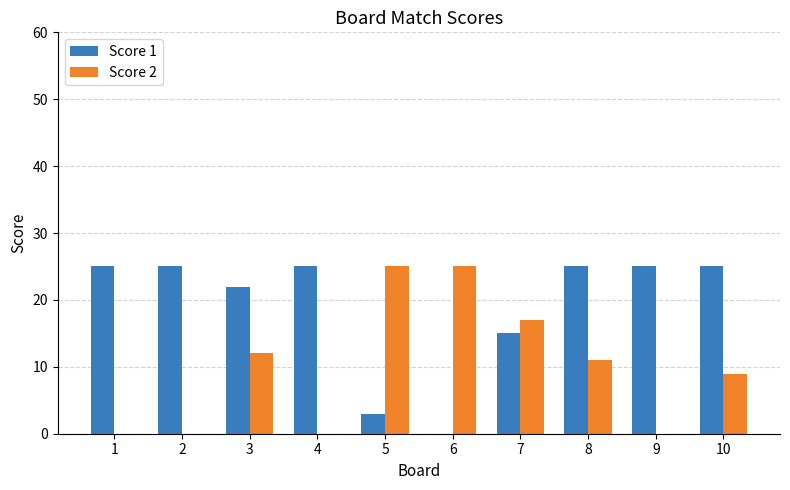

True or false: Score 1 has a value of 15 at 7.

True